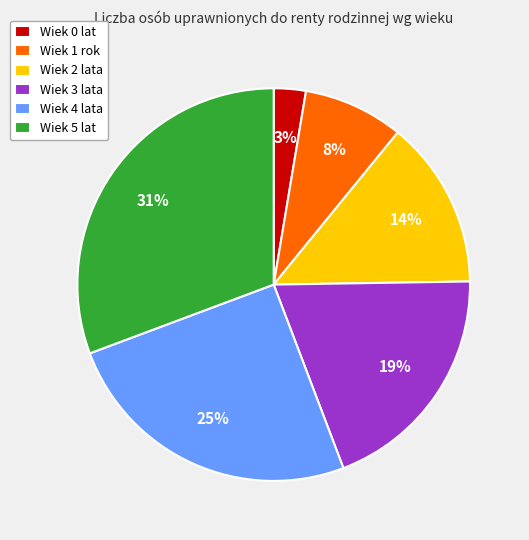

Is the sum of Wiek 4 lata and Wiek 0 lat greater than half?

No